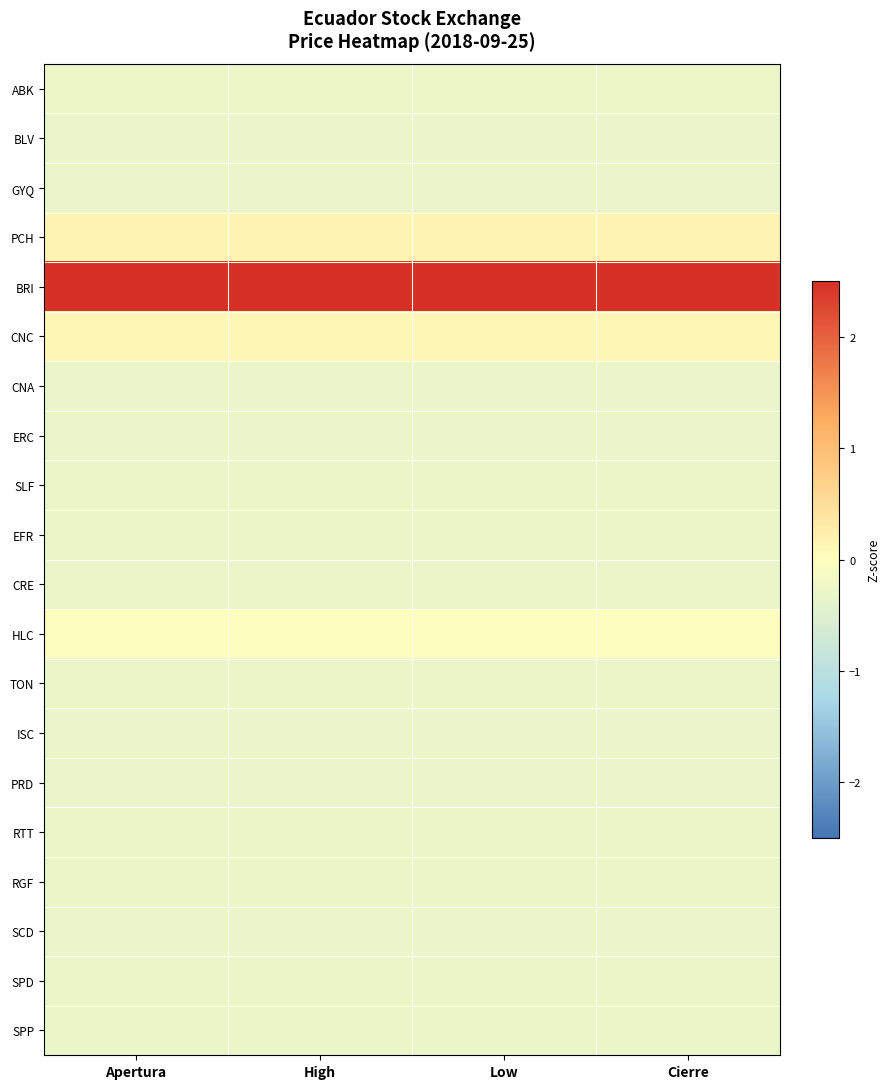

What is the greatest value displayed?

4.3